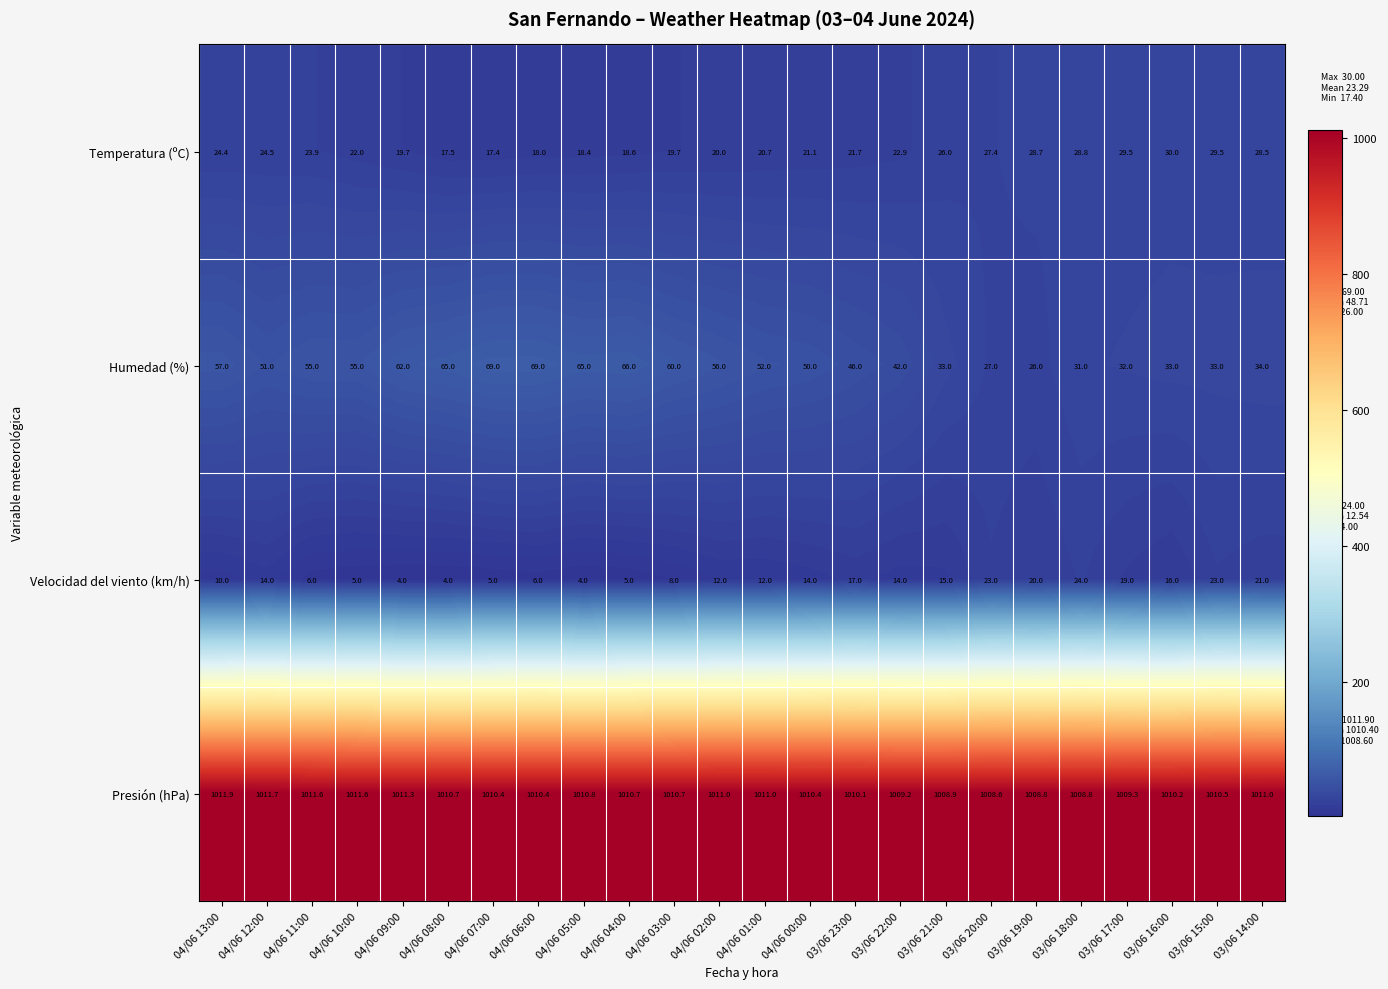

Rank the series by their maximum value, from highest to lowest.

Presión (hPa), Humedad (%), Temperatura (ºC), Velocidad del viento (km/h)